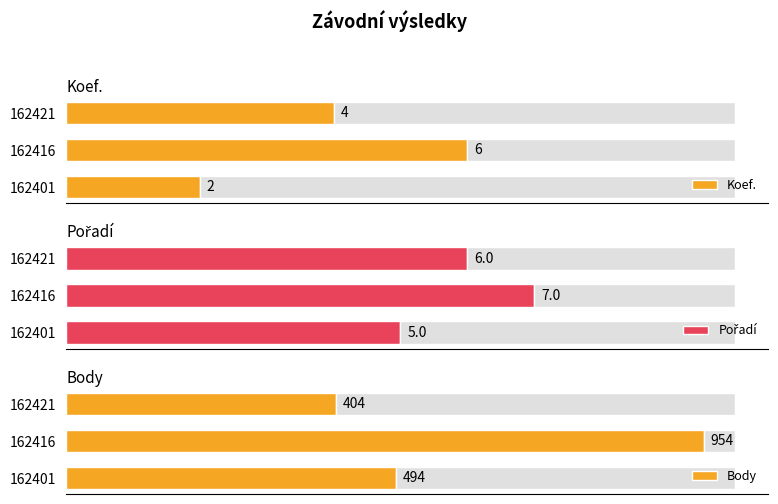

Reading left to right, what are all the values shown in this chart?

Koef.: 2	6	4
Pořadí: 5	7	6
Body: 494	954	404